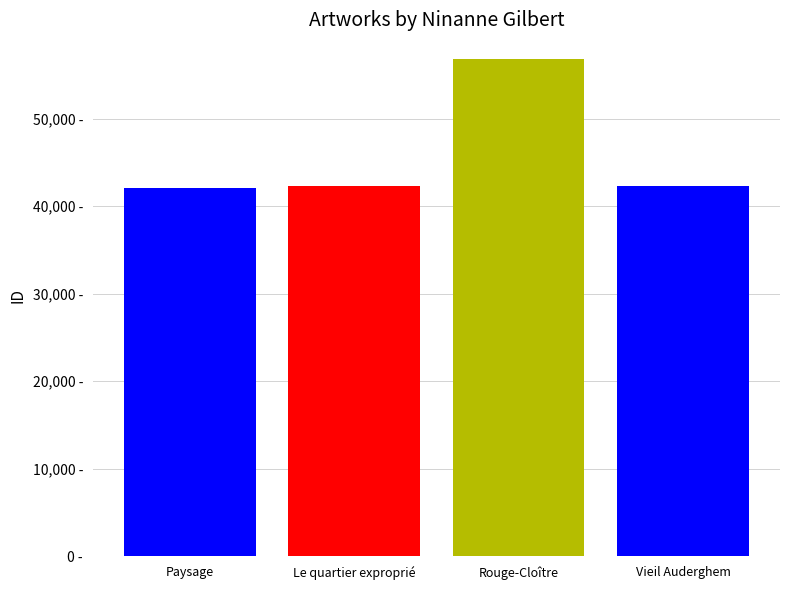

Rank the categories by value from highest to lowest.

Rouge-Cloître, Vieil Auderghem, Le quartier exproprié, Paysage